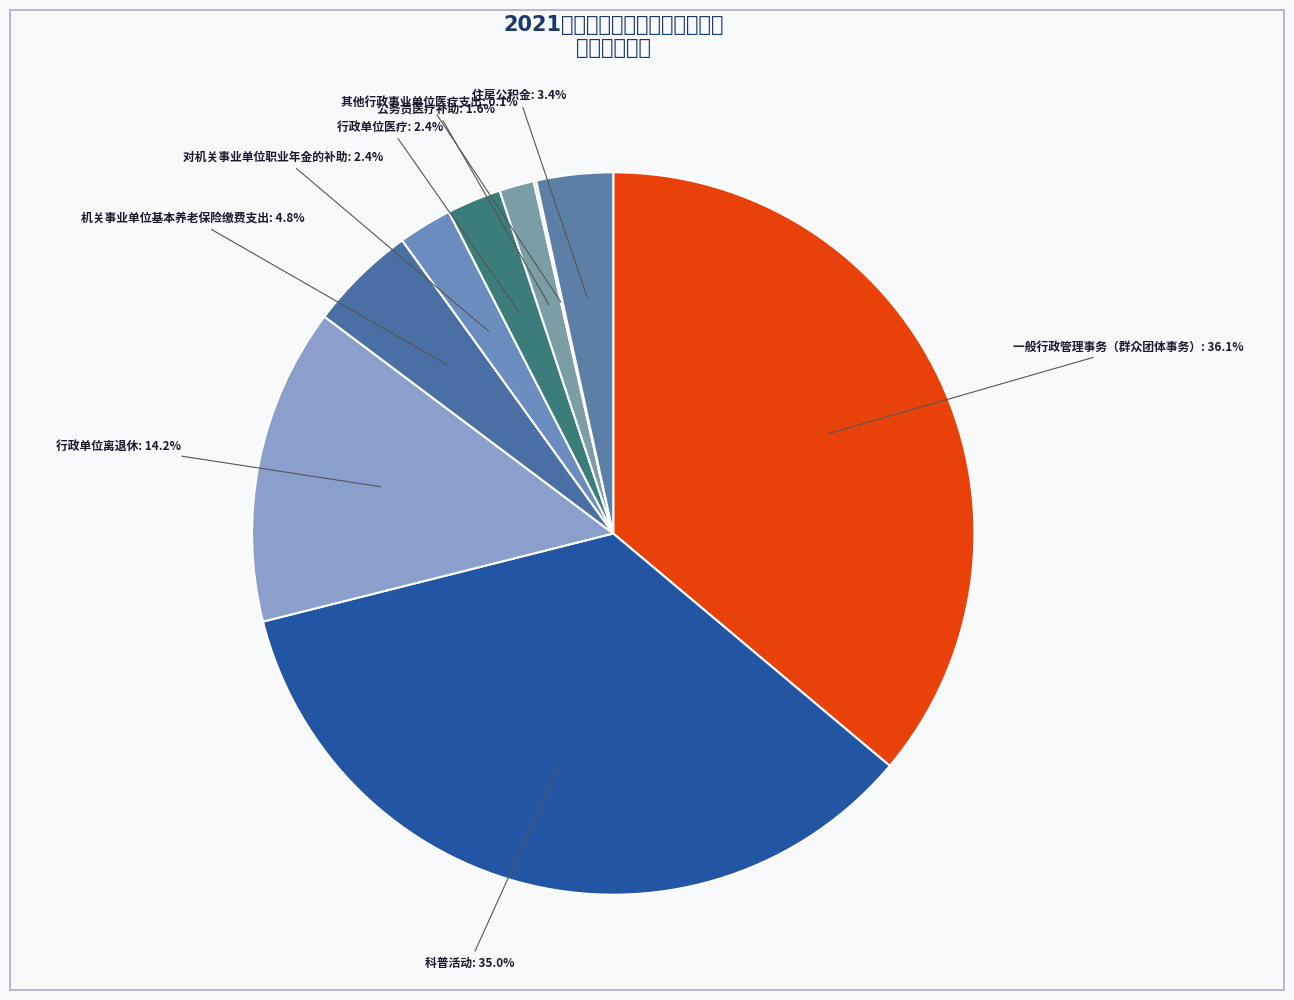

What is the smallest slice in the pie chart?

其他行政事业单位医疗支出